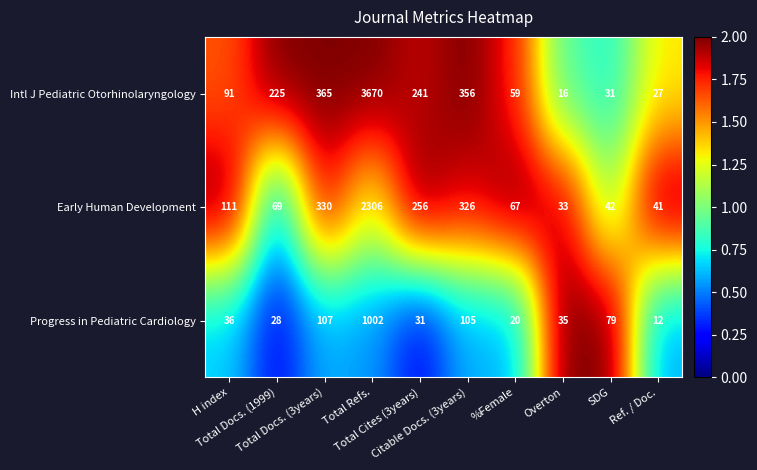

Which series has the largest total across all categories?

Intl J Pediatric Otorhinolaryngology